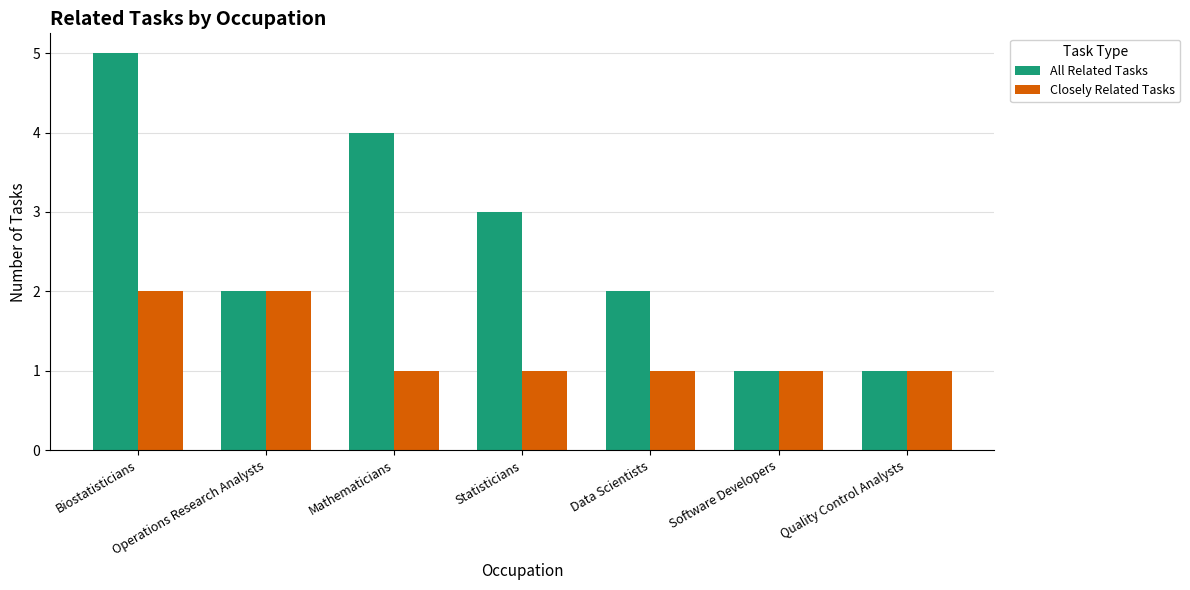

Rank the series at Data Scientists from highest to lowest value.

All Related Tasks, Closely Related Tasks